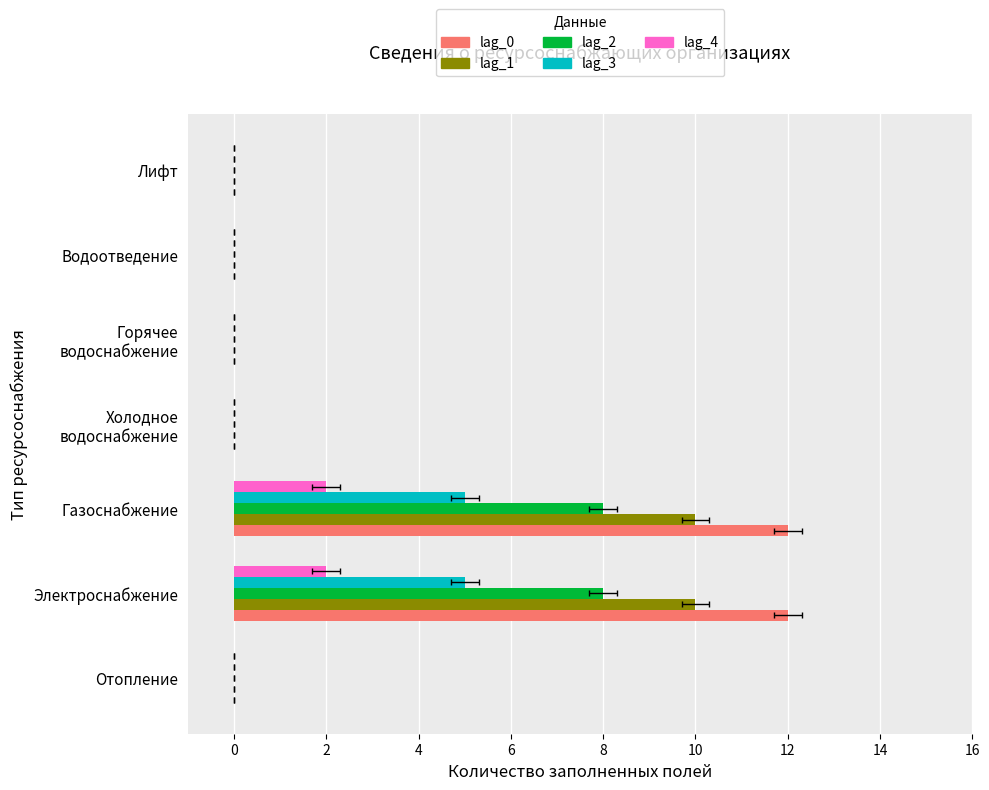

The value of lag_2 at Электроснабжение is 14. True or false?

False